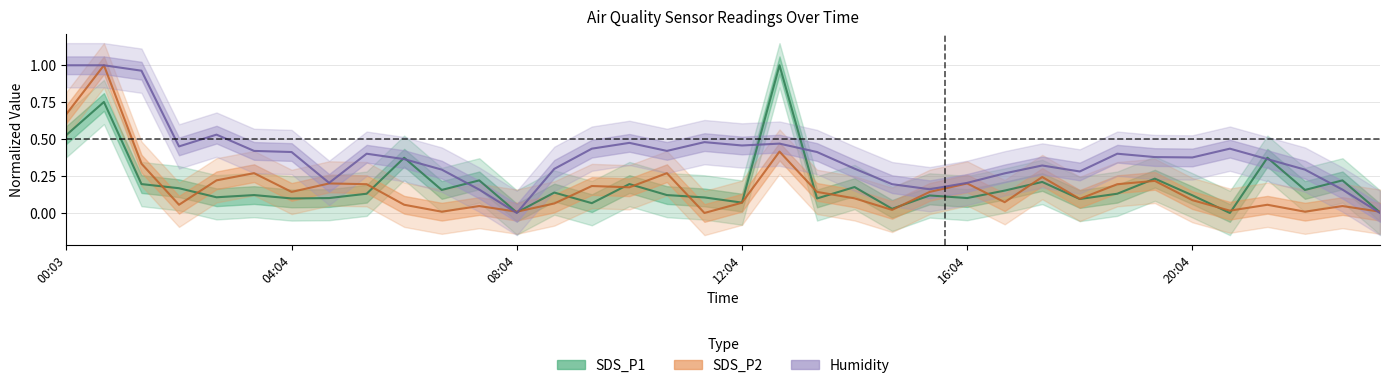

What is the greatest value displayed?

1.0